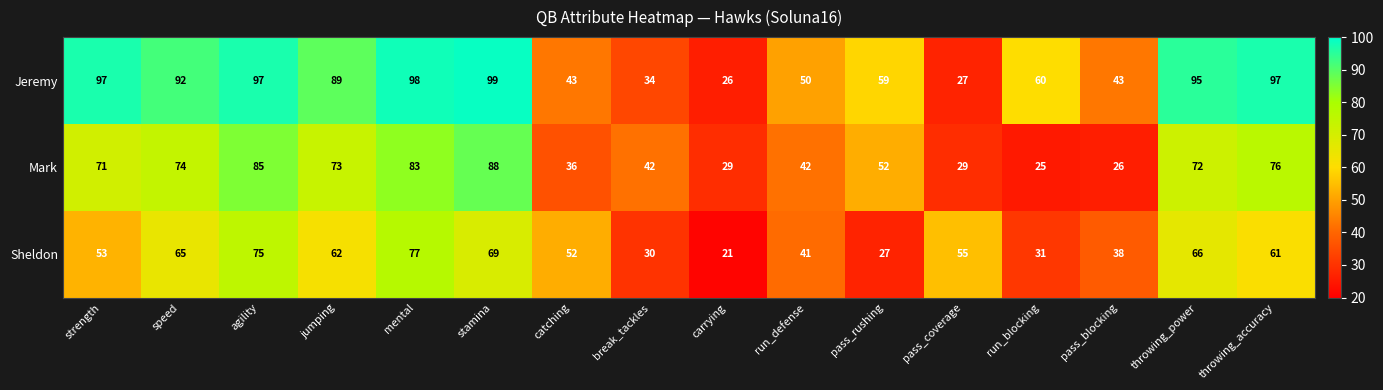

True or false: Sheldon has a value of 31 at run_blocking.

True